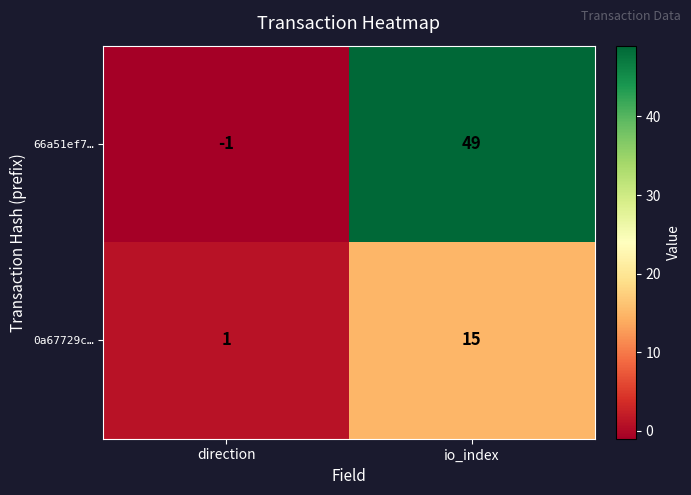

List the series in order of their peak value, lowest first.

0a67729c…, 66a51ef7…